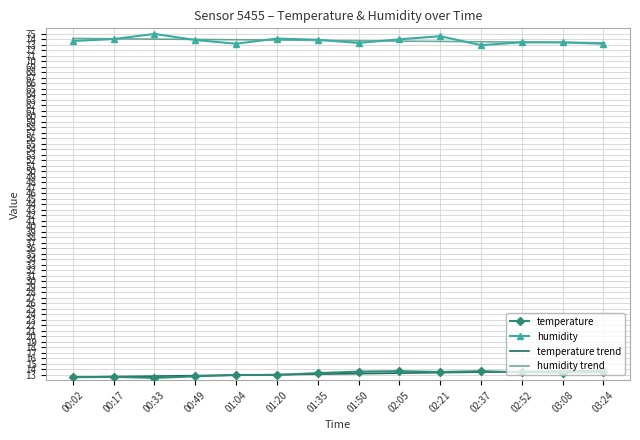

What is the spread (max minus min) of values at 03:24?

59.9